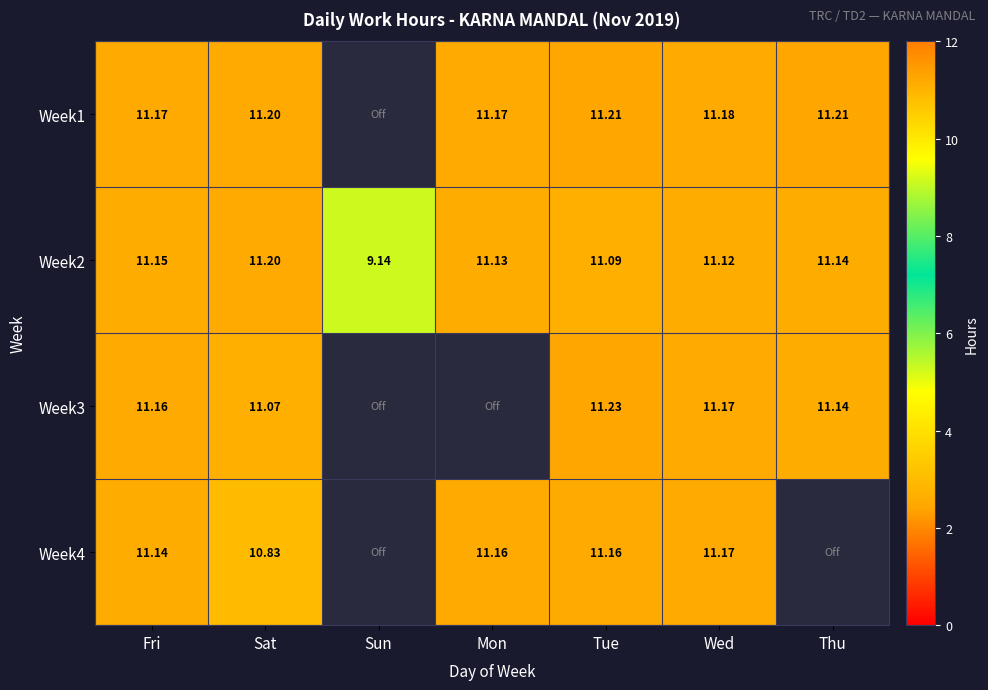

List the labels in order of Week2 value, smallest first.

Sun, Tue, Wed, Mon, Thu, Fri, Sat